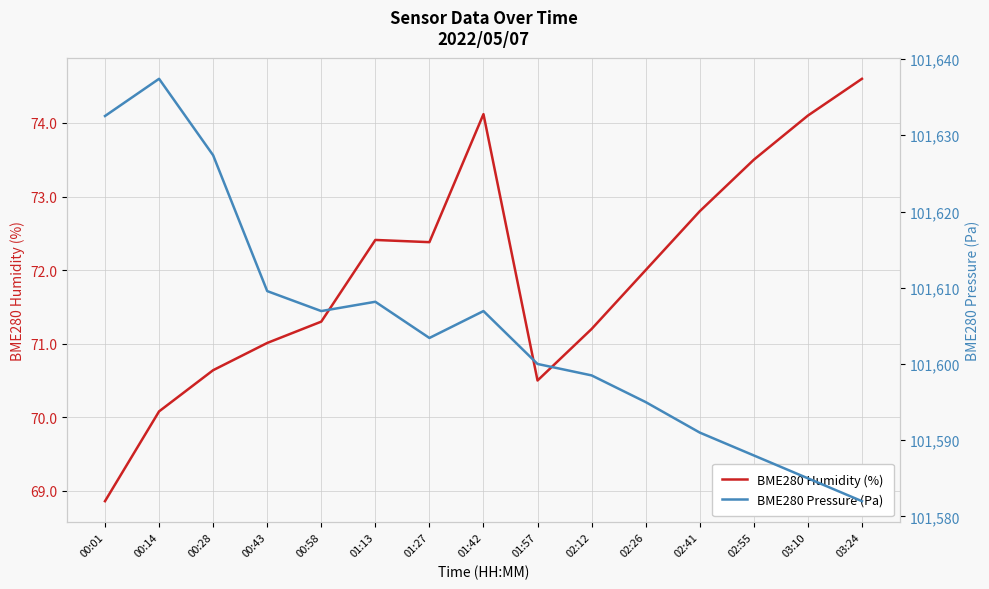

What is the value of the BME280 Humidity (%) point at the 12th from the left?

72.8